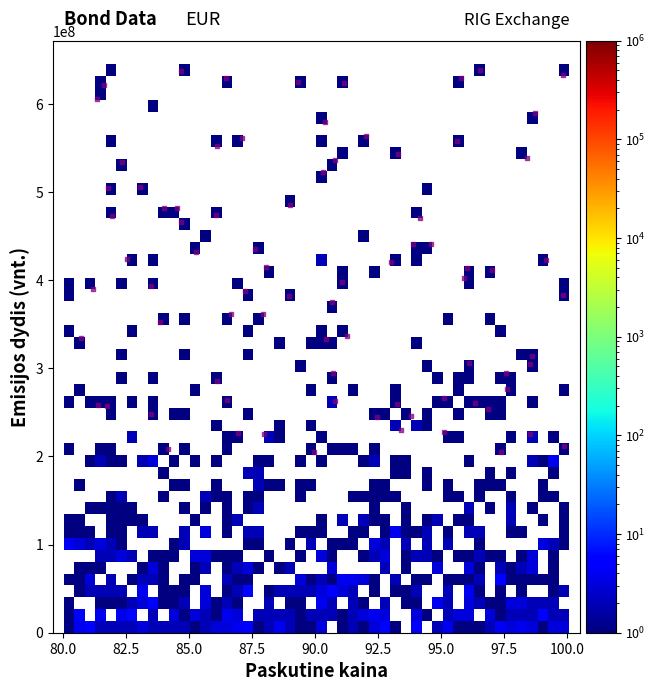

What is the range of X values (max minus min)?

19.2